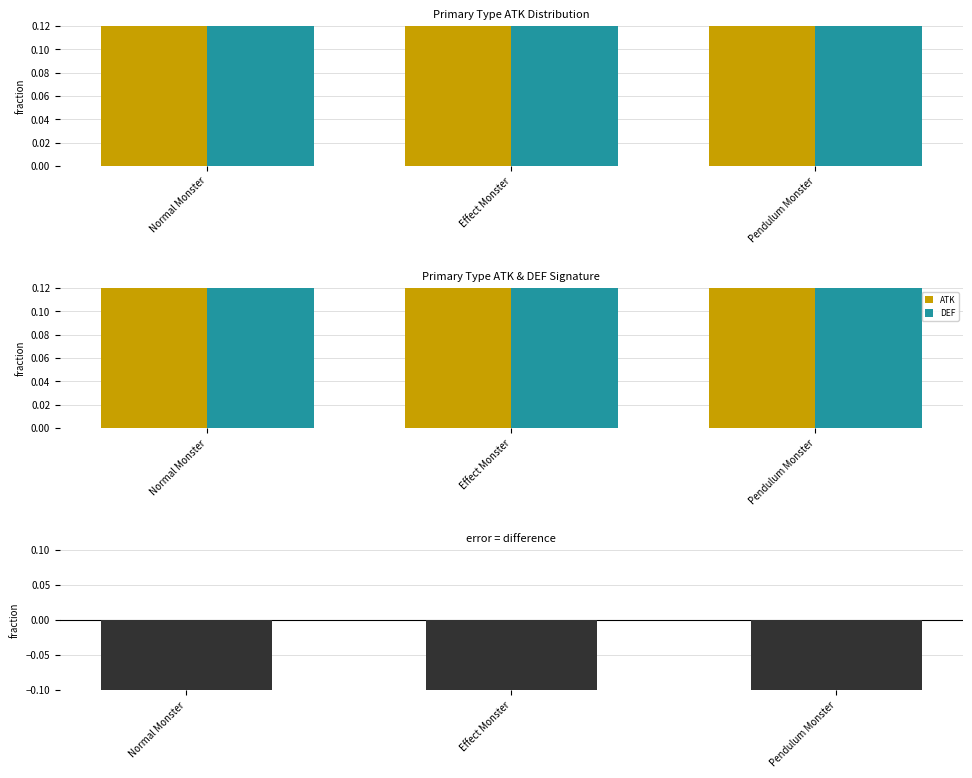

What is the average value of the ATK series?

0.5